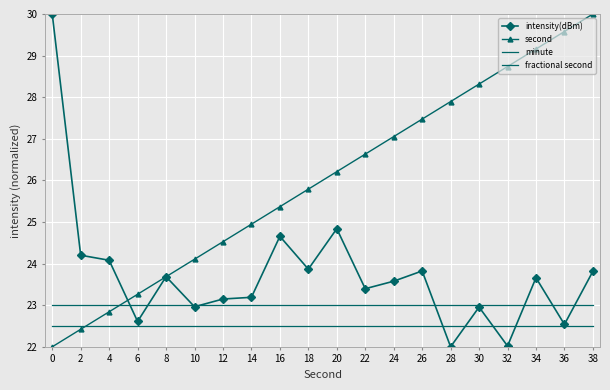

Which series has the widest spread of values?

intensity(dBm)